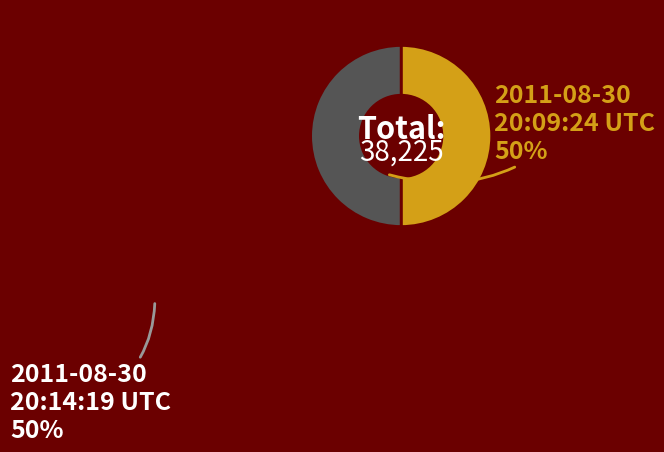

Which slice is the smallest?

2011-08-30 20:09:24 UTC